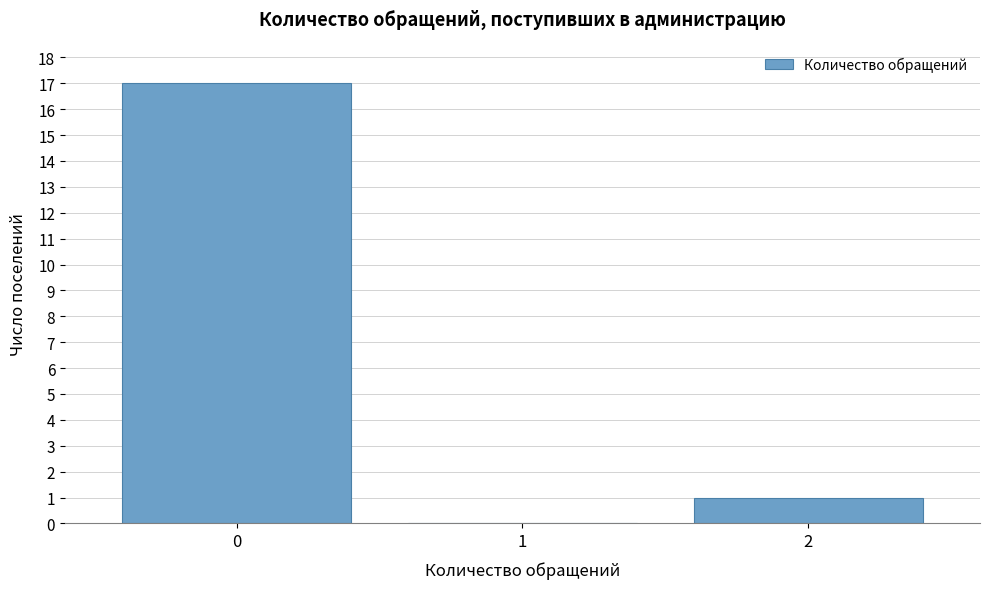

Reading right to left, extract all data points from this chart.

2=1	1=0	0=17